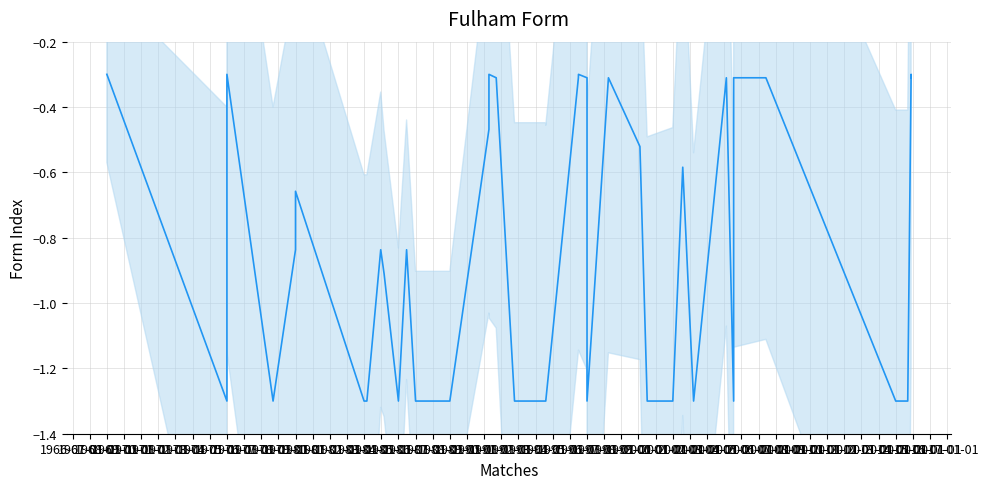

What is the sum of all values?

-33.0